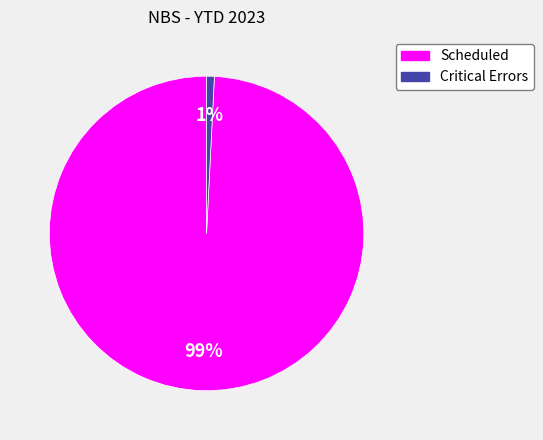

Rank the categories by value from highest to lowest.

Scheduled, Critical Errors